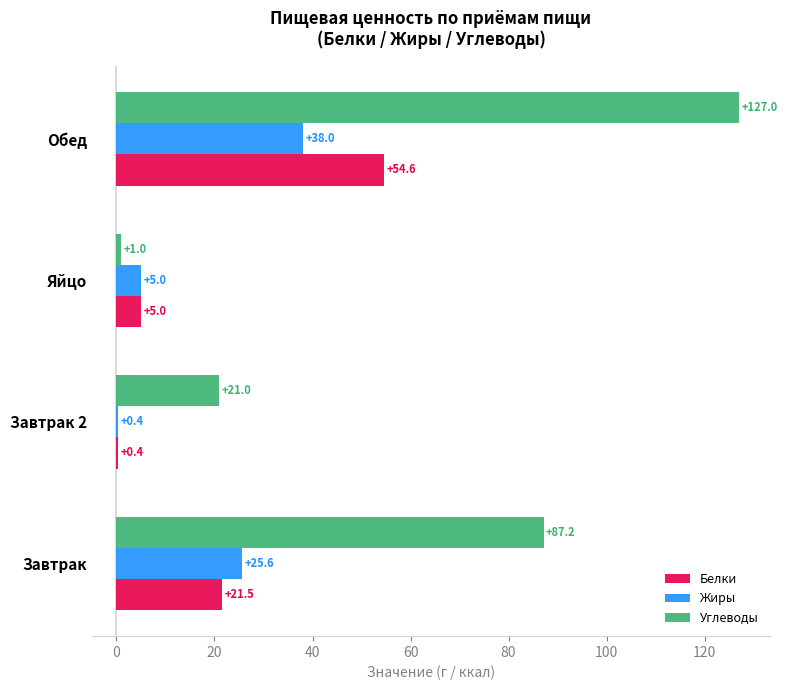

The Белки series shows 0.4 at Завтрак 2. True or false?

True